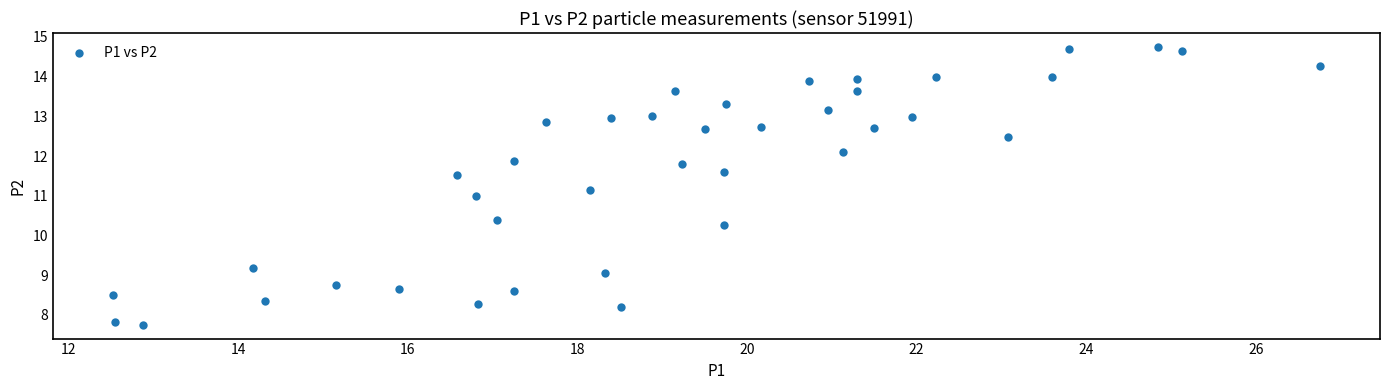

What is the range of X values (max minus min)?

14.2